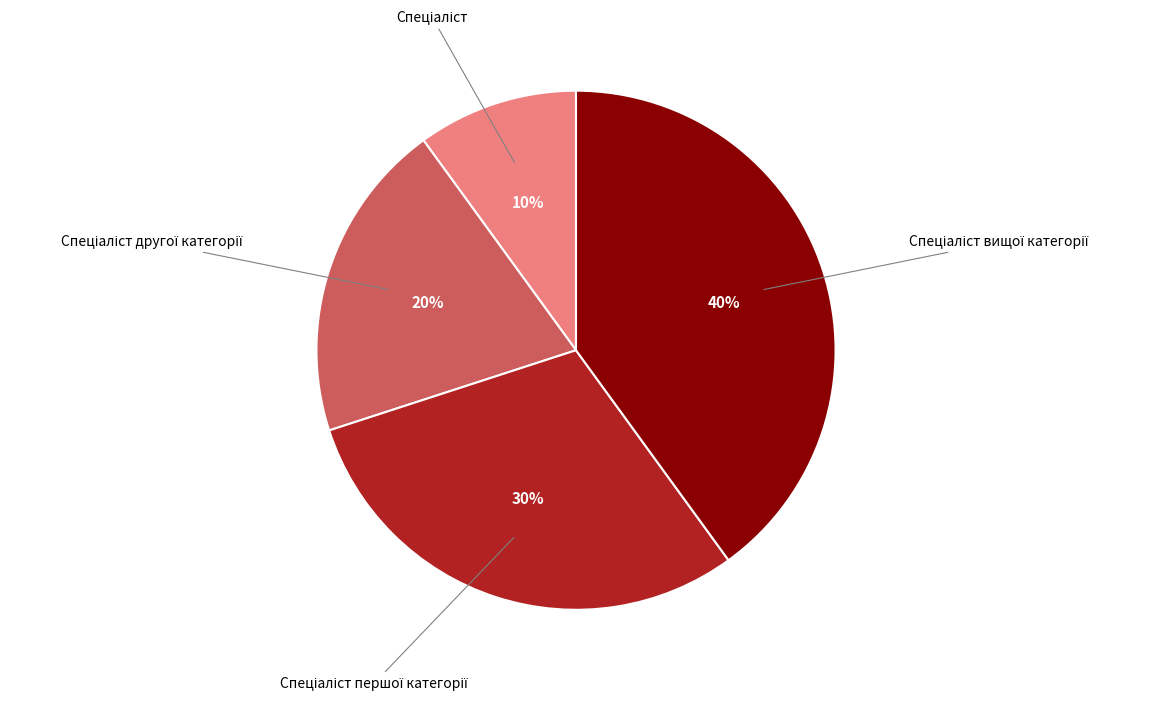

To the nearest percent, what is the difference between the largest and smallest slice percentages?

30%